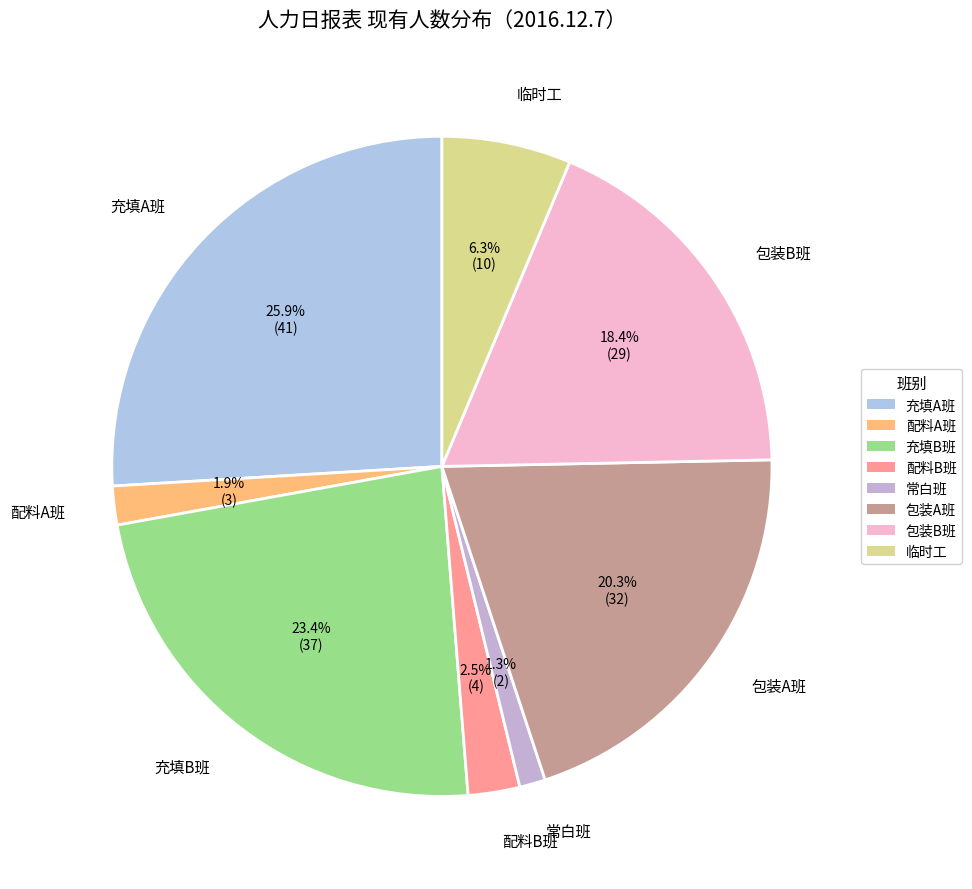

The 常白班 slice represents 11% of the pie. True or false?

False